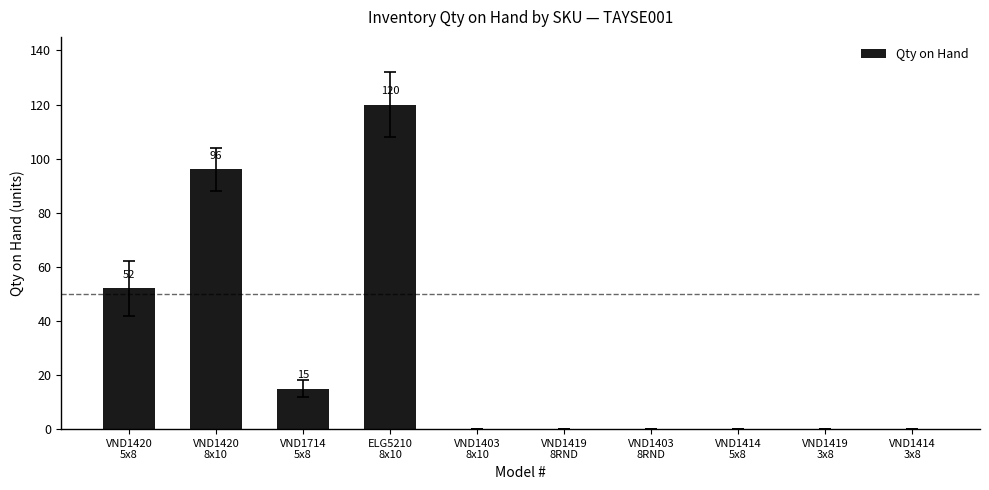

What is the greatest value displayed?

120